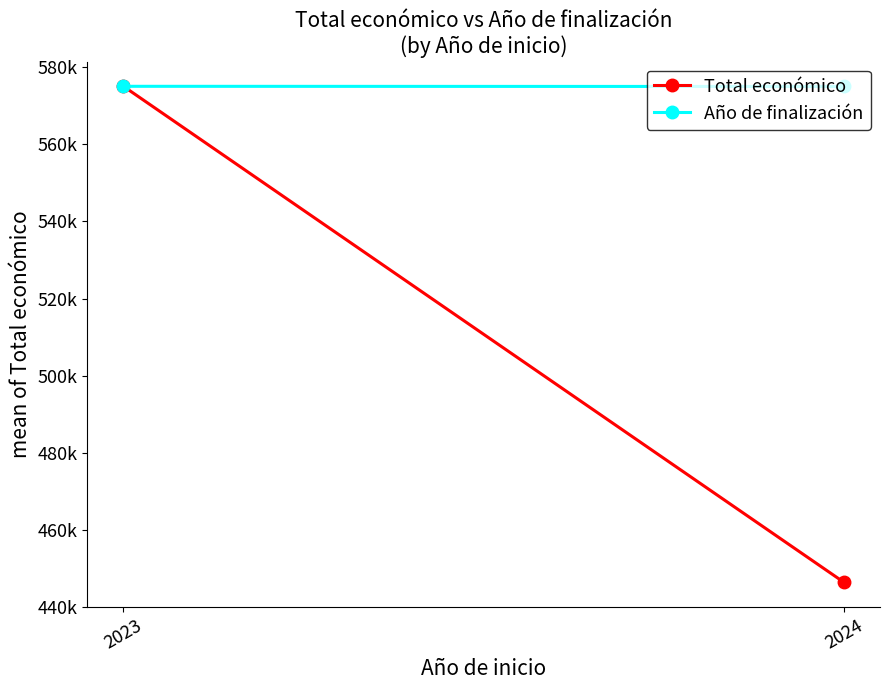

Where is Total económico nearest to the value 510713?

2024